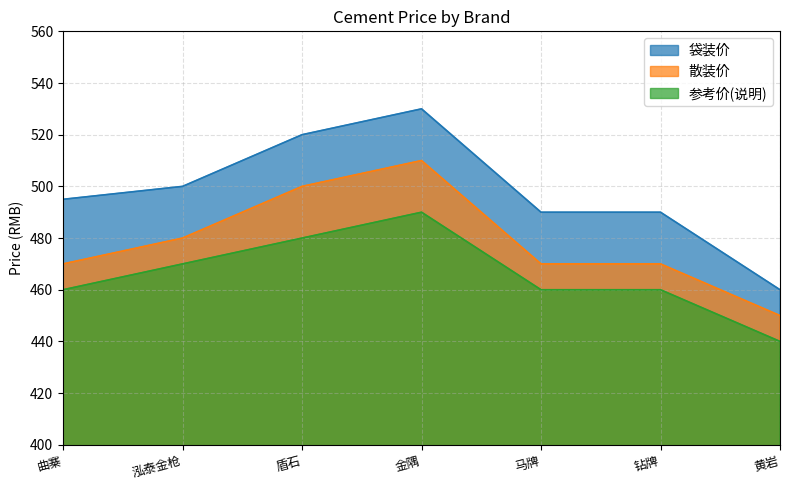

List the series in order of their peak value, lowest first.

参考价(说明), 散装价, 袋装价